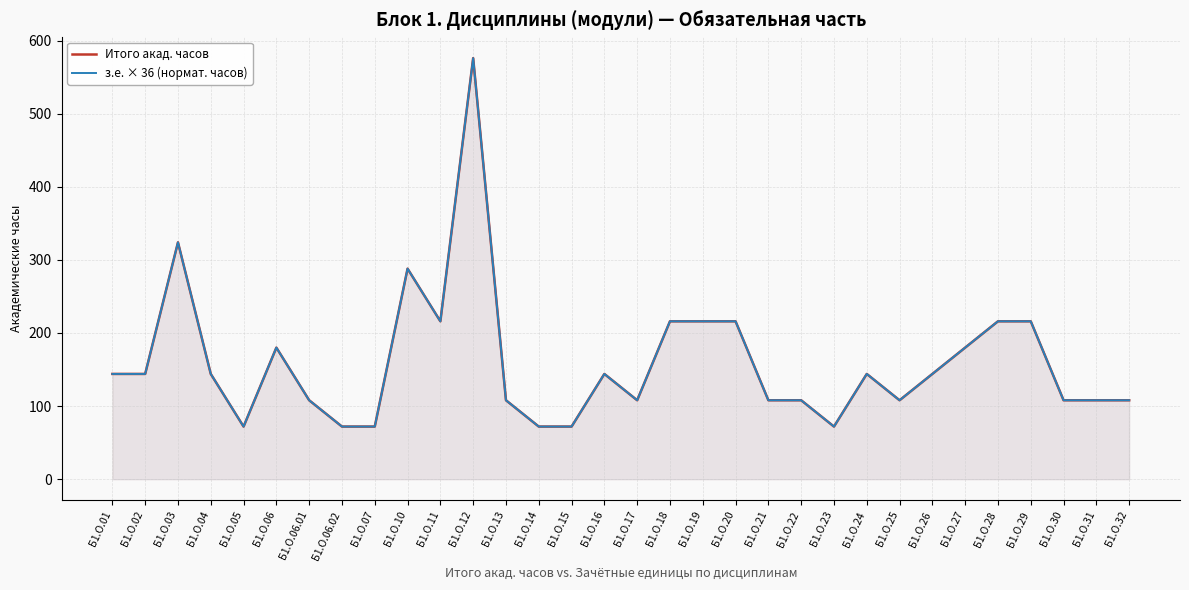

The value of Итого акад. часов at Б1.О.31 is 108. True or false?

True